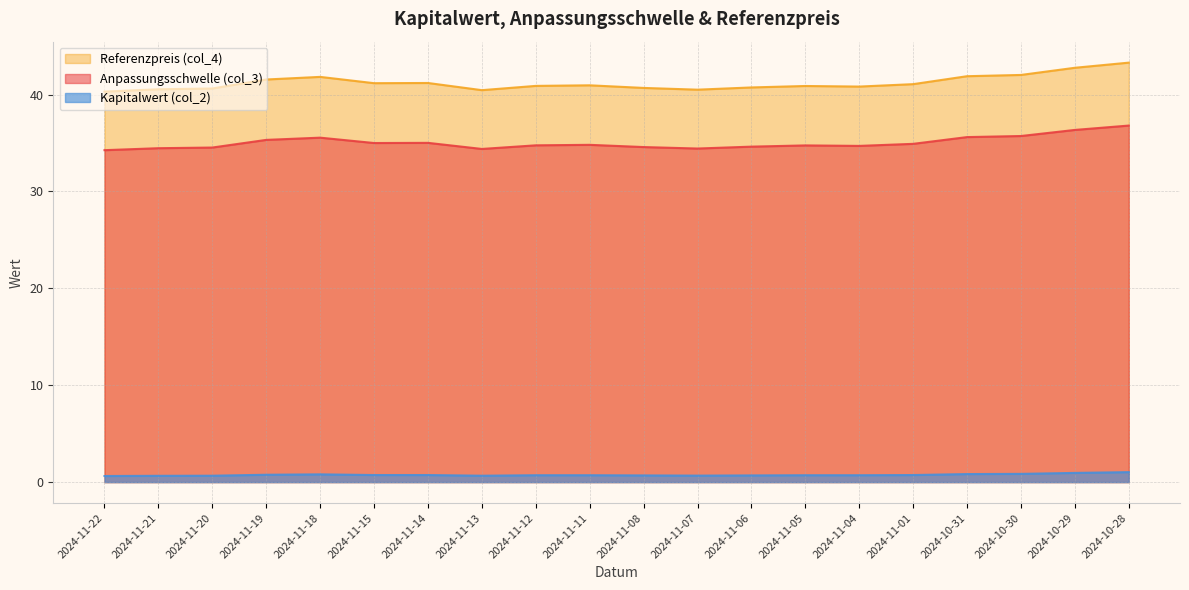

At which category does Referenzpreis (col_4) reach its first local valley?

2024-11-15